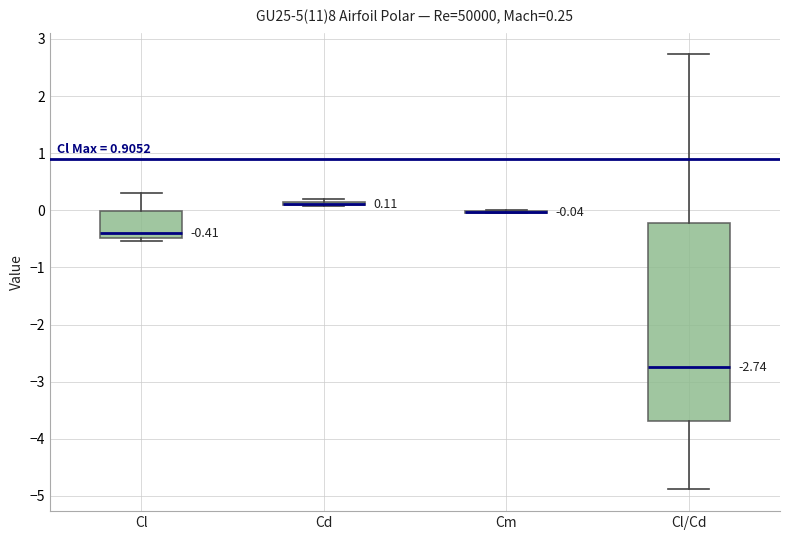

Comparing the boxes themselves (not the whiskers), which one is the tallest?

Cl/Cd